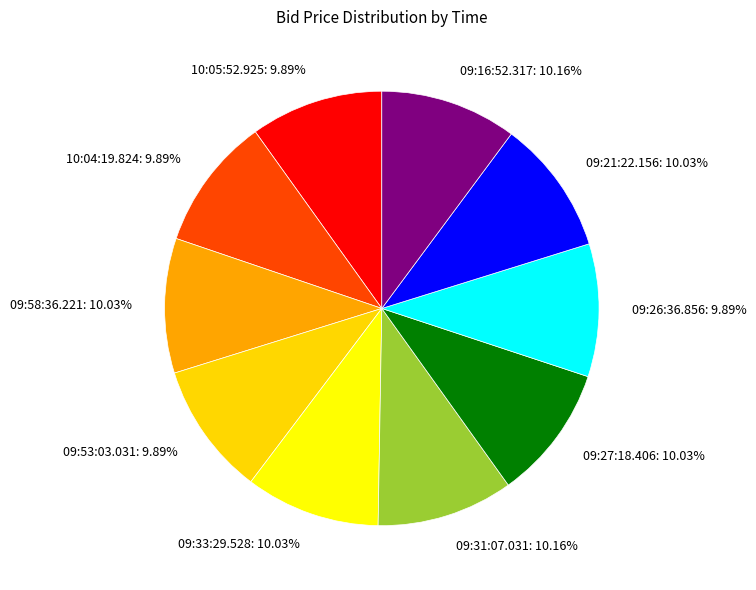

Count the number of slices in the pie.

10